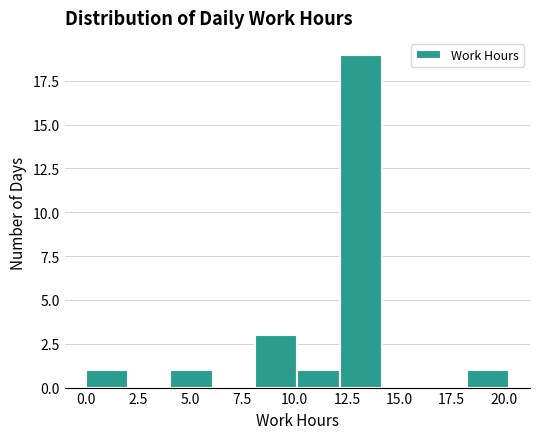

What is the height of the bar covering 8.0 to 10.0 on the x-axis? Neither the bar edges nor the heights are printed on the chart, so give them approximately, as read against the axes.

3